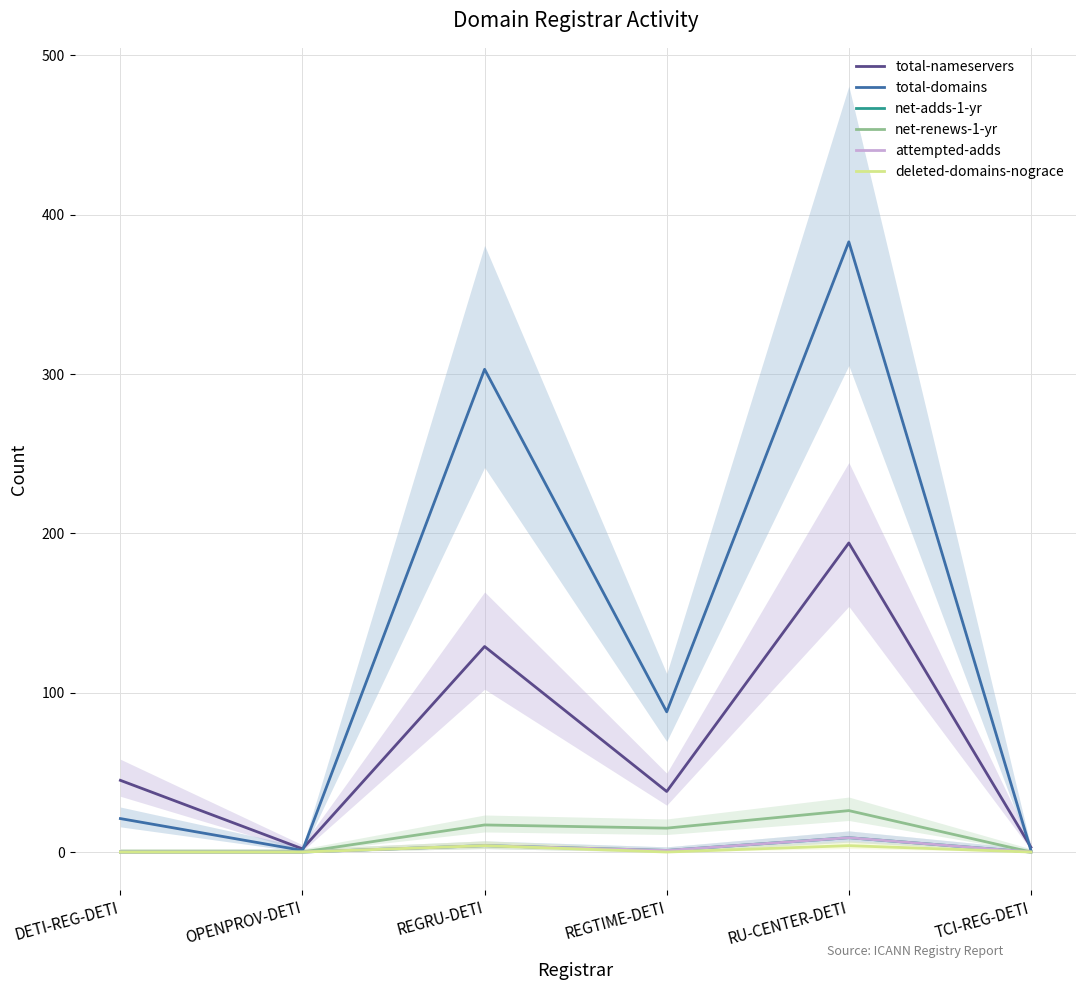

The attempted-adds series shows 1 at REGTIME-DETI. True or false?

False